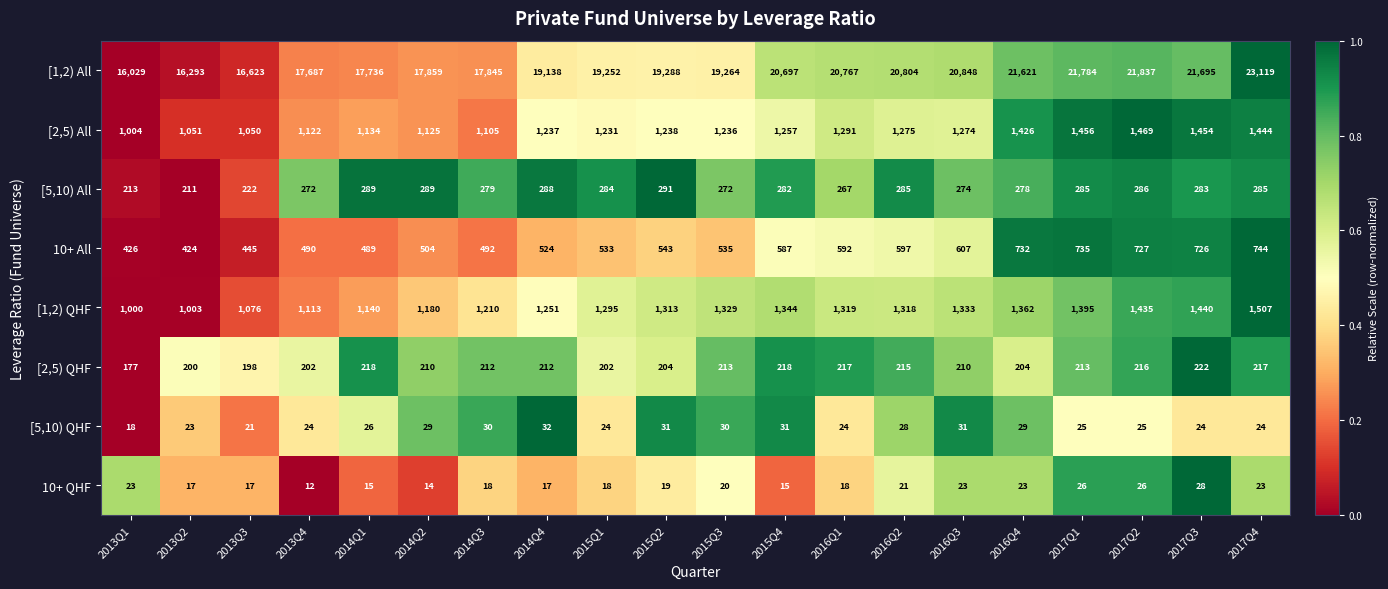

At which category is the sum across all series the highest?

2017Q4